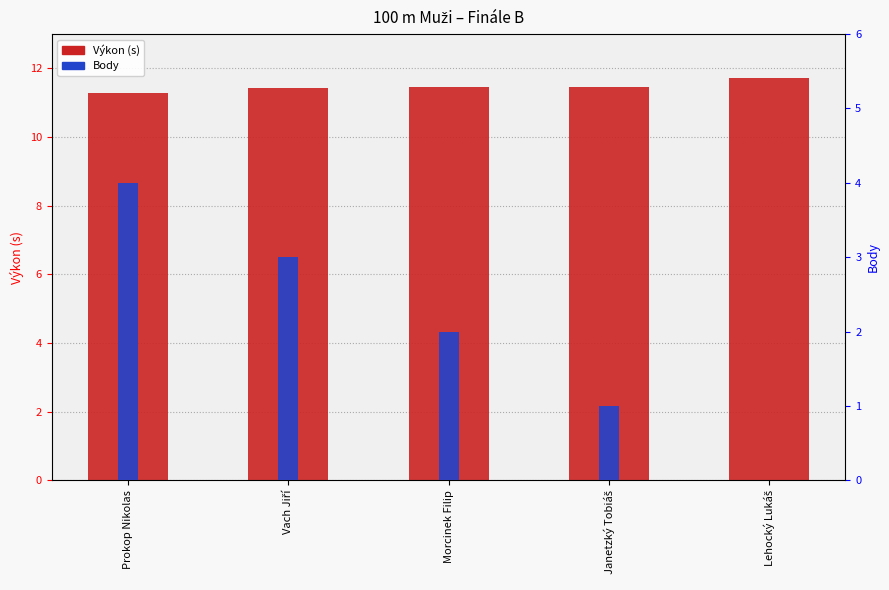

What is the label of the 1st bar from the left?

Prokop Nikolas